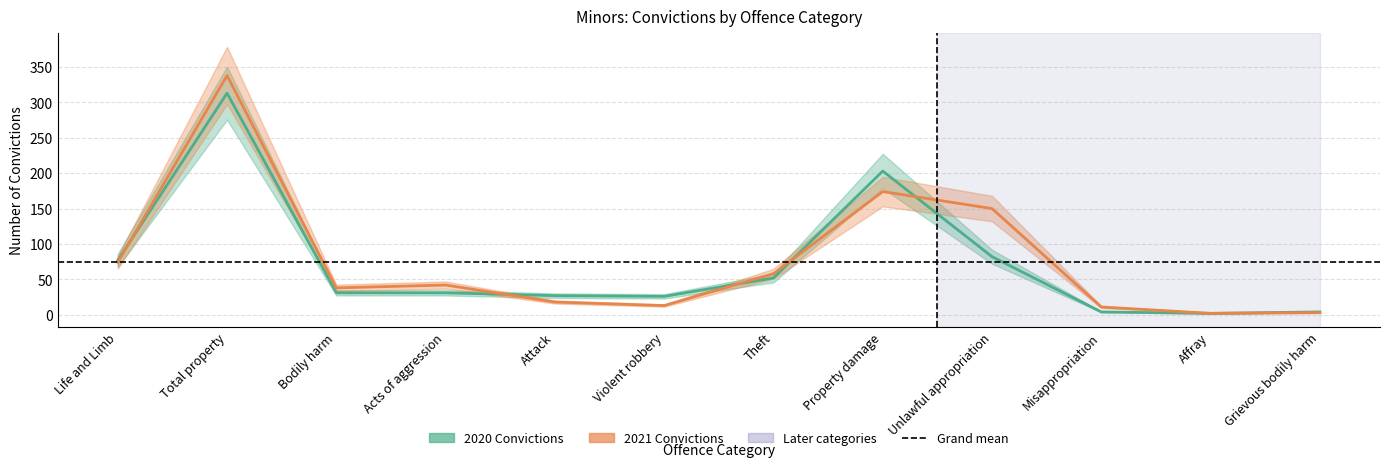

What is the value of the 2021 point at the 9th from the left?

150